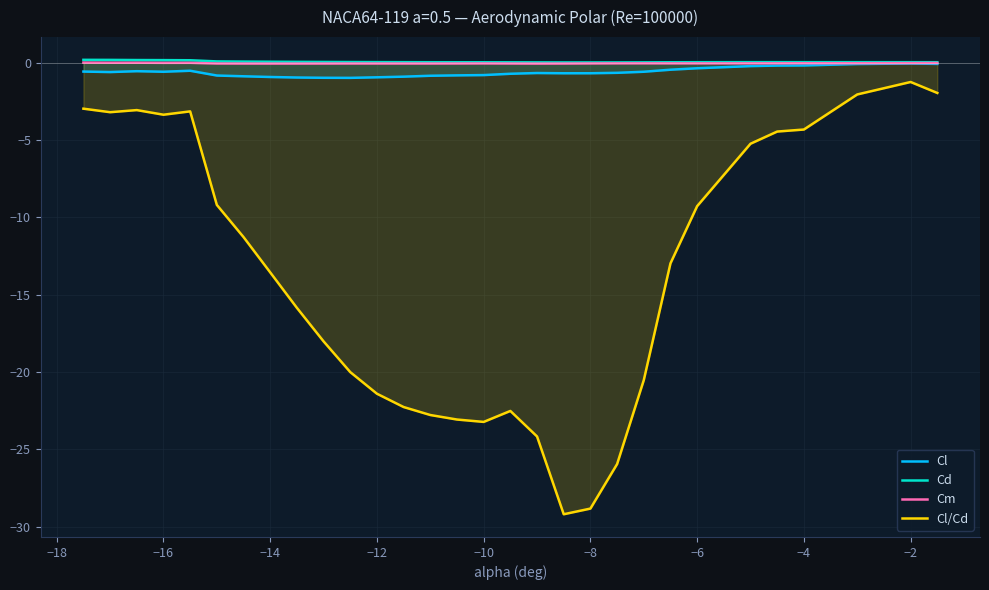

How many positive values does the Cm series have?

3